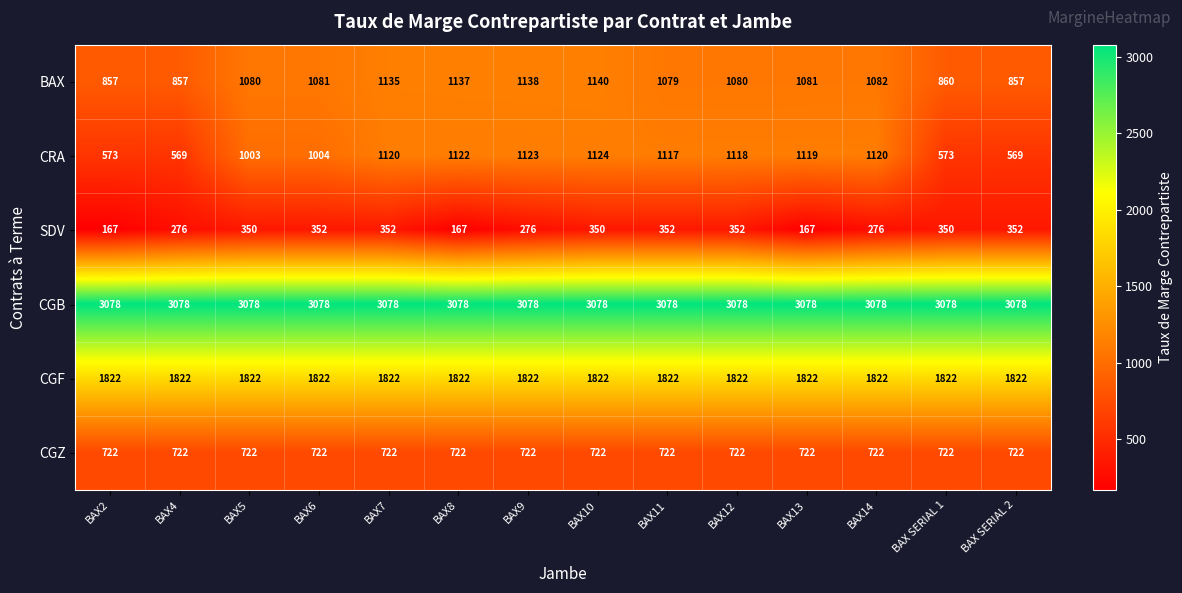

What is the spread (max minus min) of values at BAX5?

2728